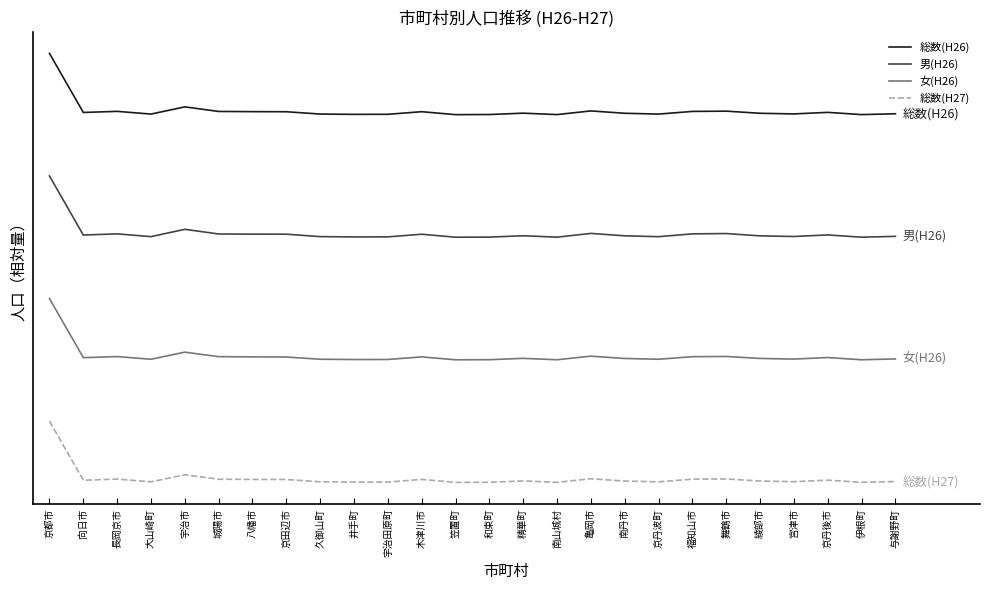

What are all the series names shown in the legend?

総数(H26), 男(H26), 女(H26), 総数(H27)